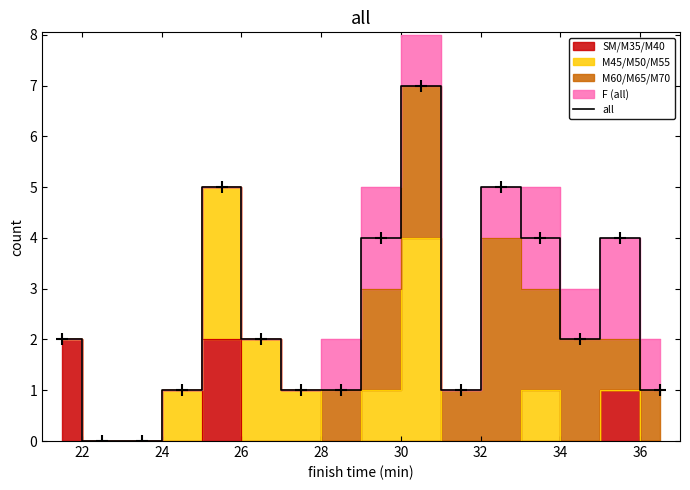

Reading left to right, transcribe all the data shown in this chart.

2	0	0	1	5	2	1	1	4	7	1	5	4	2	4	1